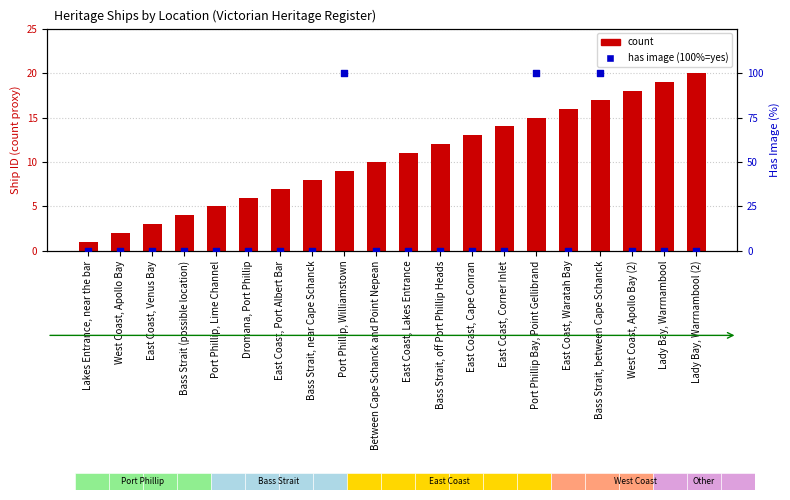

At which category is the sum across all series the highest?

Bass Strait, between Cape Schanck